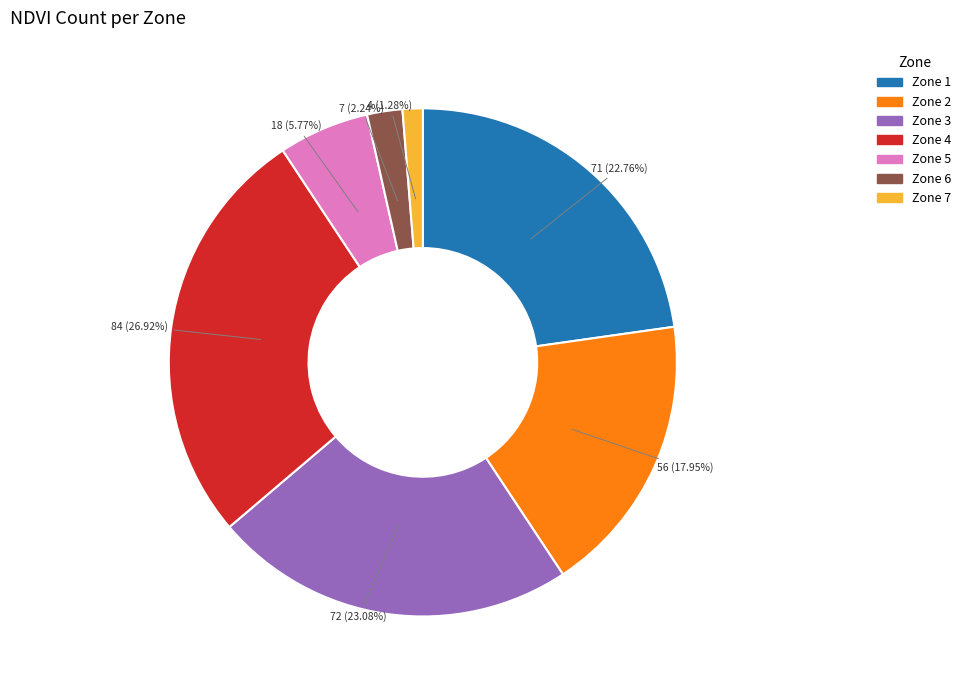

What portion of the pie excludes Zone 4?

73.1%